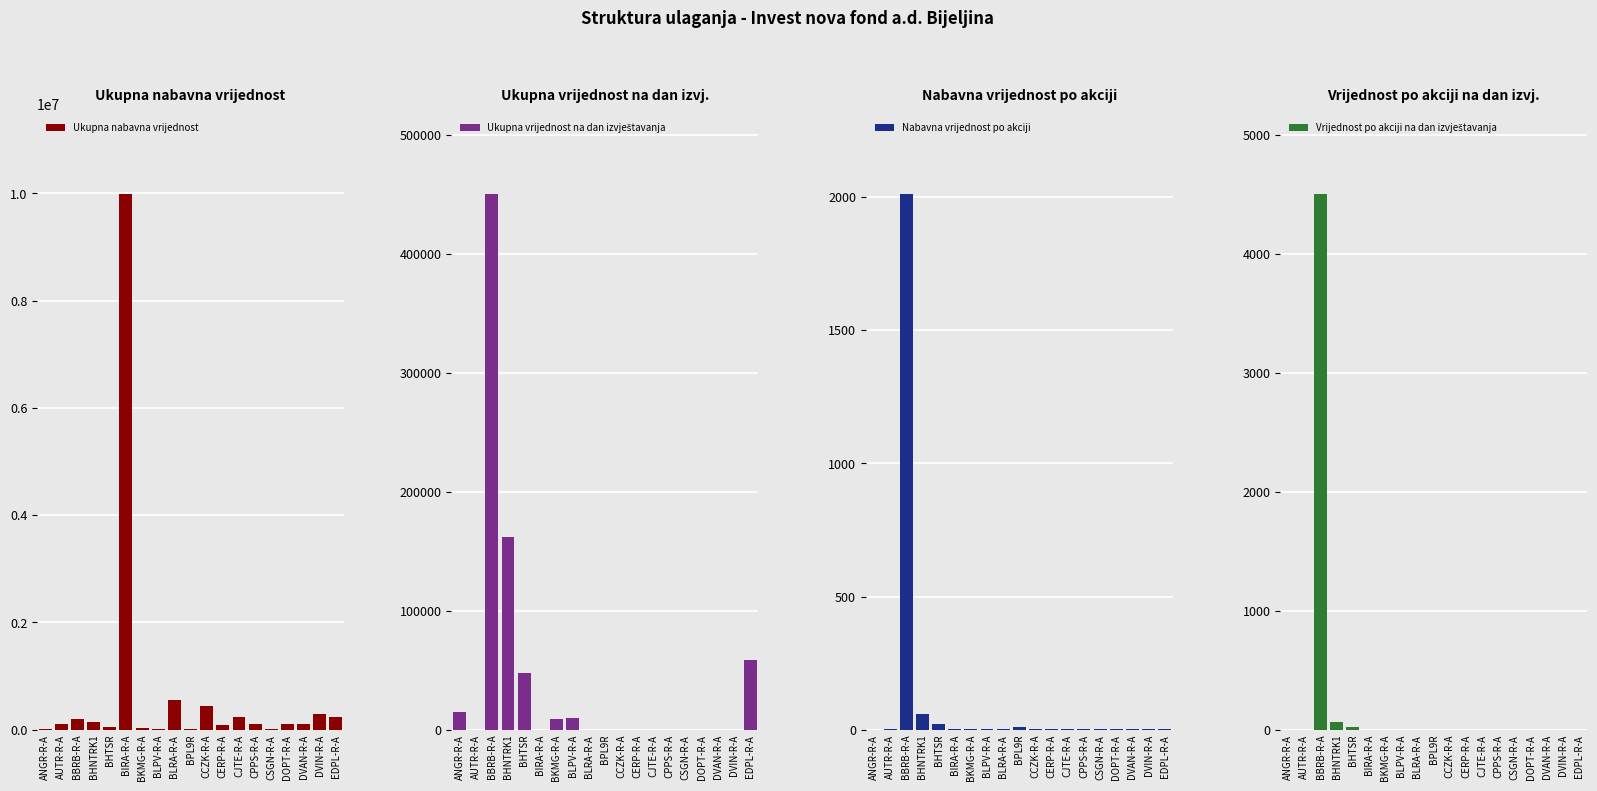

What is the difference between the second highest and second lowest values in the Ukupna nabavna vrijednost series?

538054.0